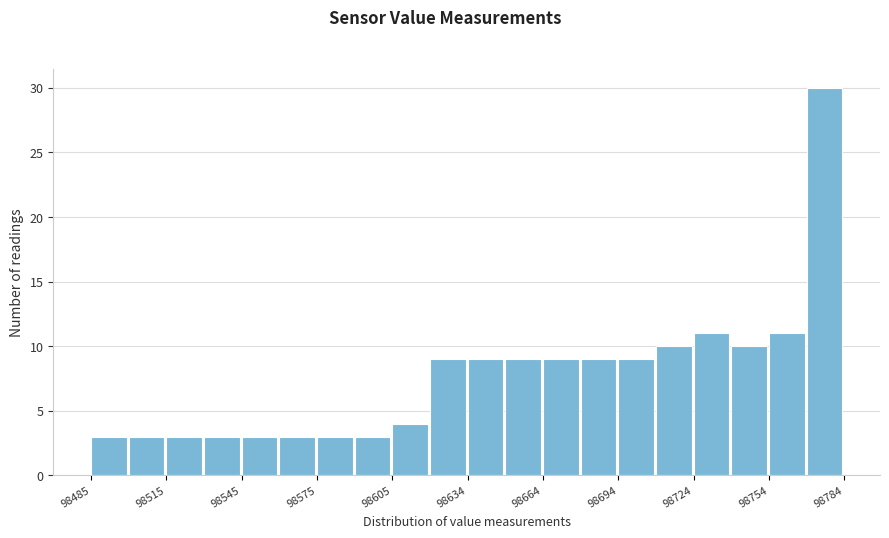

Around what value on the x-axis is the tallest bar? Give the approximate position of its centre, as read against the axis.

98775